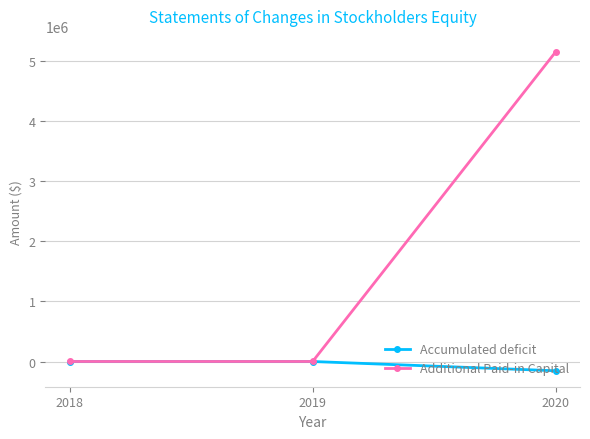

What is the minimum value for Accumulated deficit?

-154280